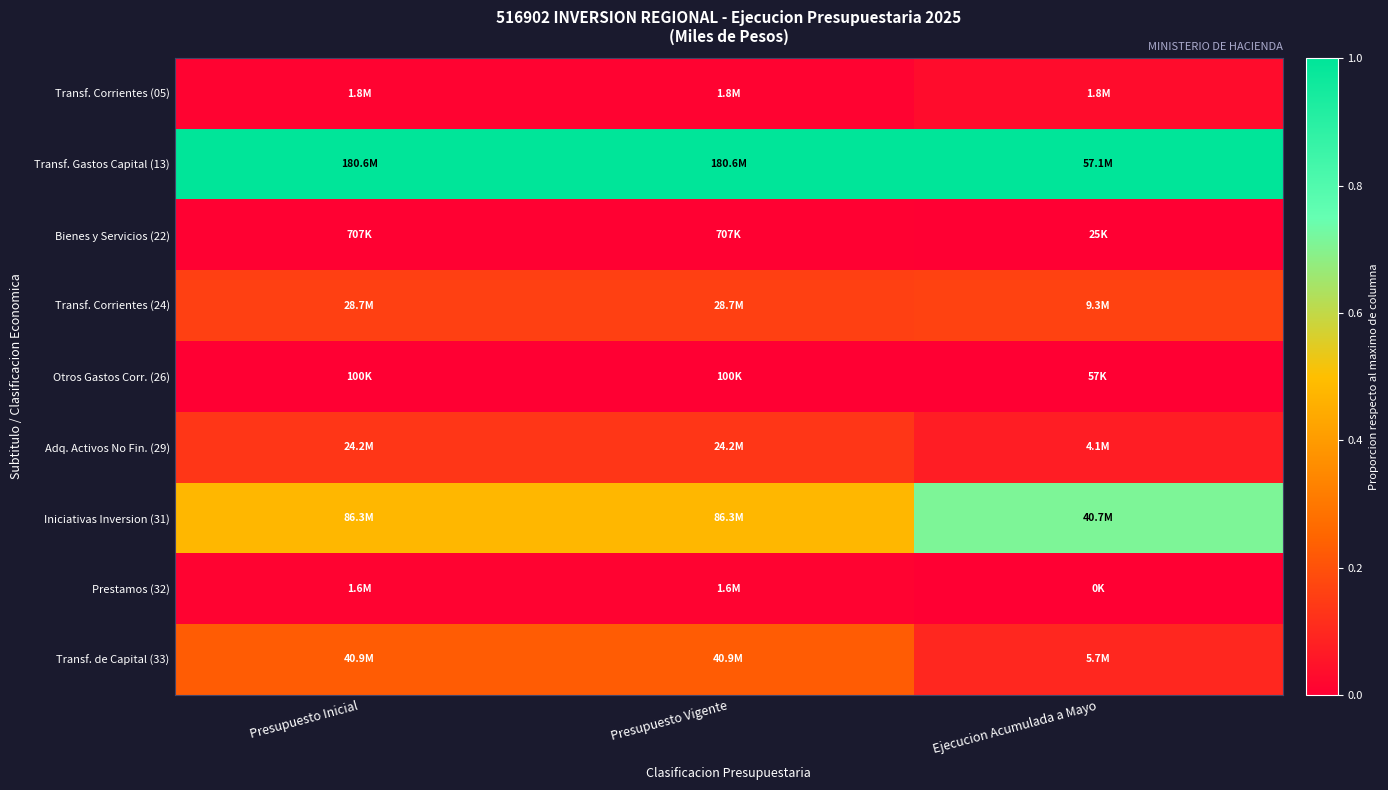

Reading left to right, what are all the values shown in this chart?

Transf. Corrientes (05): Presupuesto Inicial=0.0	Presupuesto Vigente=0.0	Ejecucion Acumulada a Mayo=0.0
Transf. Gastos Capital (13): Presupuesto Inicial=1.0	Presupuesto Vigente=1.0	Ejecucion Acumulada a Mayo=1.0
Bienes y Servicios (22): Presupuesto Inicial=0.0	Presupuesto Vigente=0.0	Ejecucion Acumulada a Mayo=0.0
Transf. Corrientes (24): Presupuesto Inicial=0.2	Presupuesto Vigente=0.2	Ejecucion Acumulada a Mayo=0.2
Otros Gastos Corr. (26): Presupuesto Inicial=0.0	Presupuesto Vigente=0.0	Ejecucion Acumulada a Mayo=0.0
Adq. Activos No Fin. (29): Presupuesto Inicial=0.1	Presupuesto Vigente=0.1	Ejecucion Acumulada a Mayo=0.1
Iniciativas Inversion (31): Presupuesto Inicial=0.5	Presupuesto Vigente=0.5	Ejecucion Acumulada a Mayo=0.7
Prestamos (32): Presupuesto Inicial=0.0	Presupuesto Vigente=0.0	Ejecucion Acumulada a Mayo=0.0
Transf. de Capital (33): Presupuesto Inicial=0.2	Presupuesto Vigente=0.2	Ejecucion Acumulada a Mayo=0.1